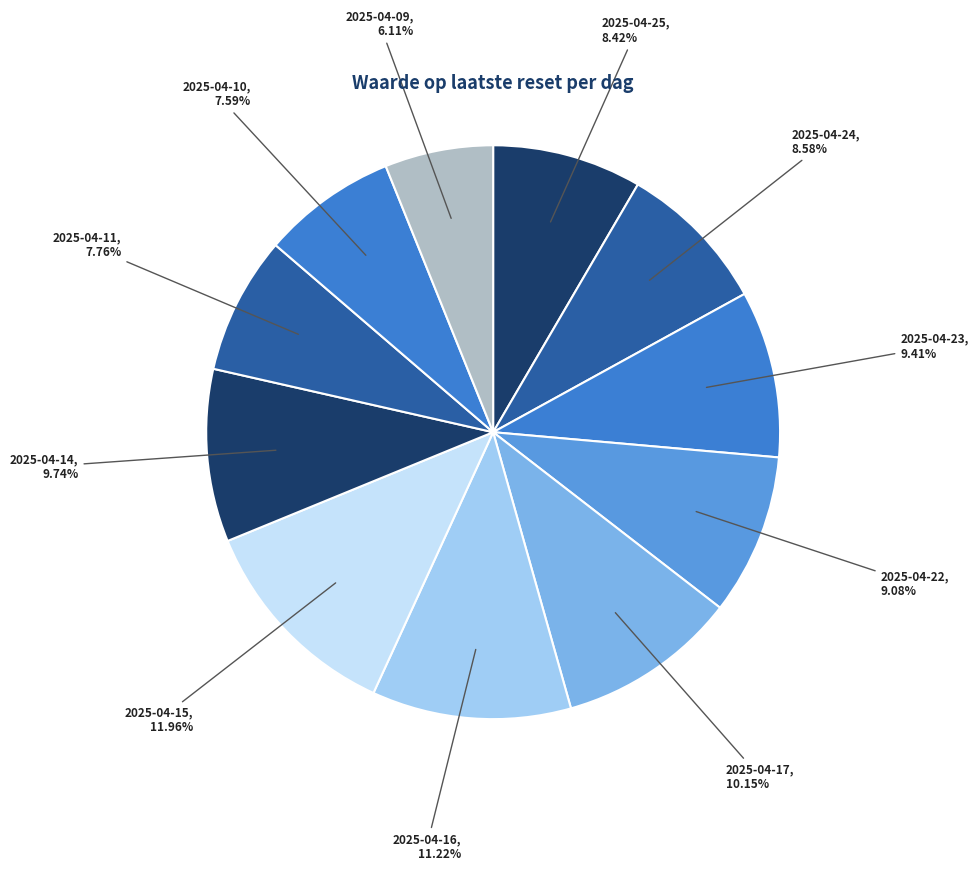

Count the number of slices in the pie.

11